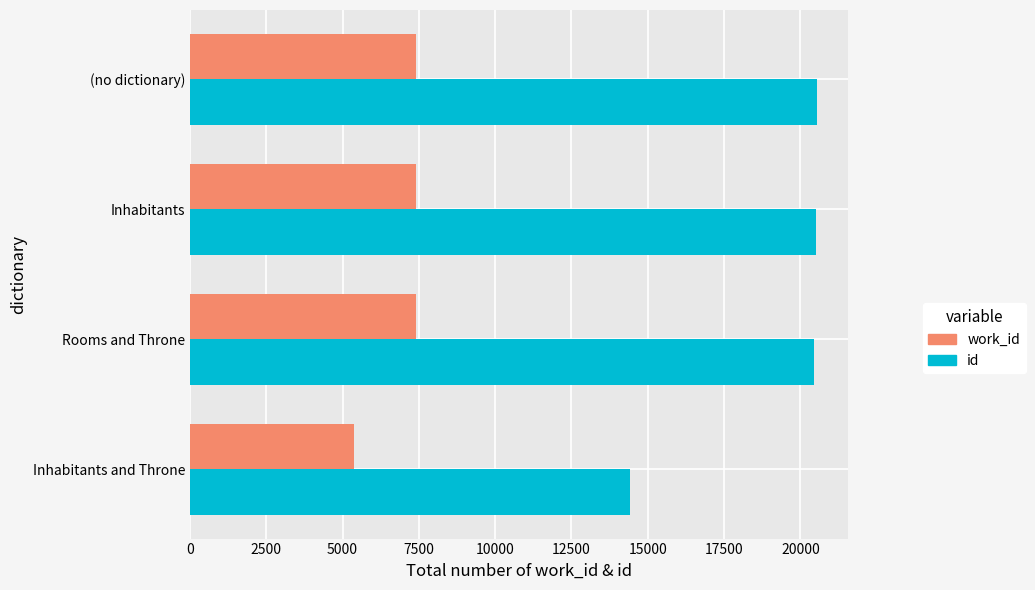

True or false: id has a value of 20539 at (no dictionary).

True